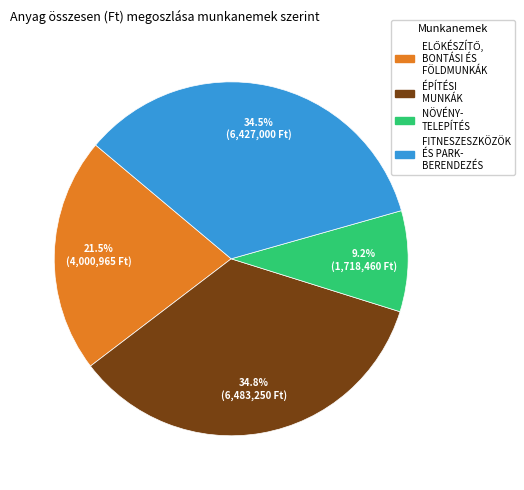

Does any single category account for the majority?

No